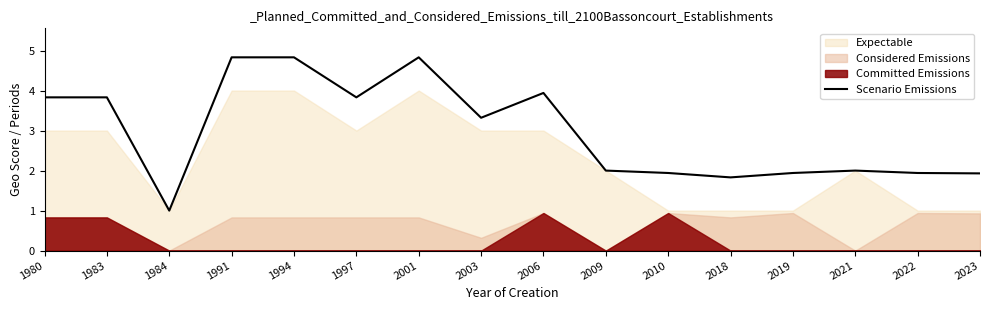

Rank the categories by value from lowest to highest.

1984, 2018, 2023, 2010, 2019, 2022, 2009, 2021, 2003, 1980, 1983, 1997, 2006, 1991, 1994, 2001